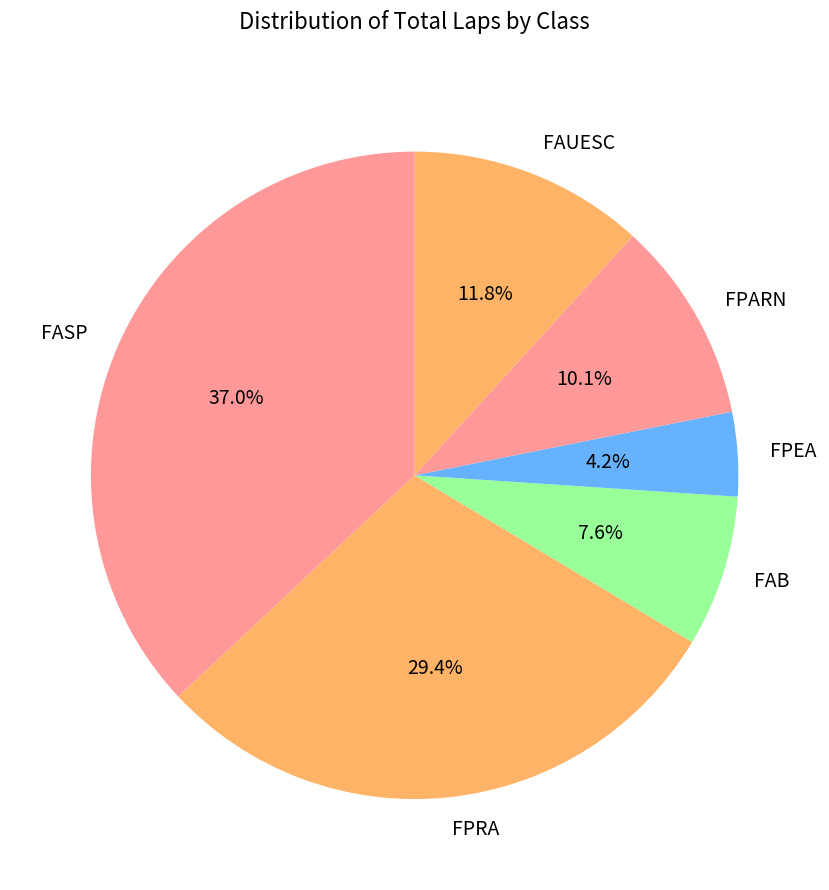

Combined, do FPARN and FPEA account for over 50%?

No